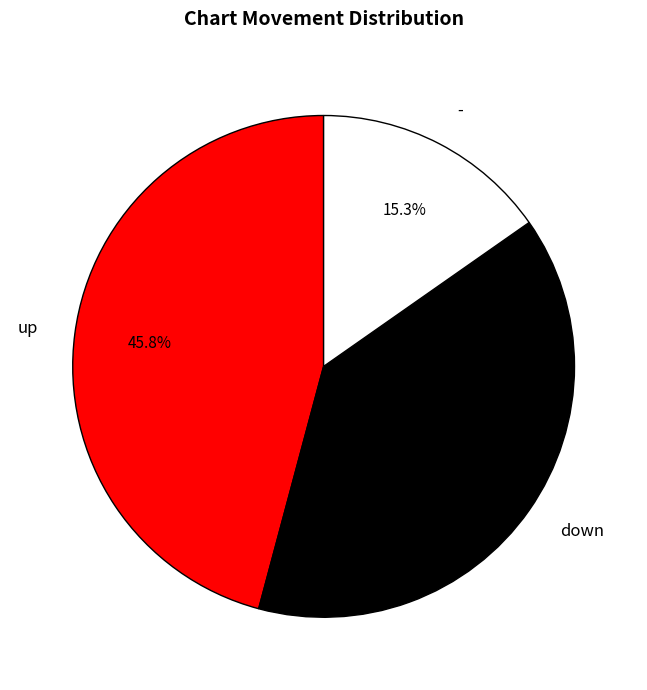

Rank the categories by value from lowest to highest.

-, down, up